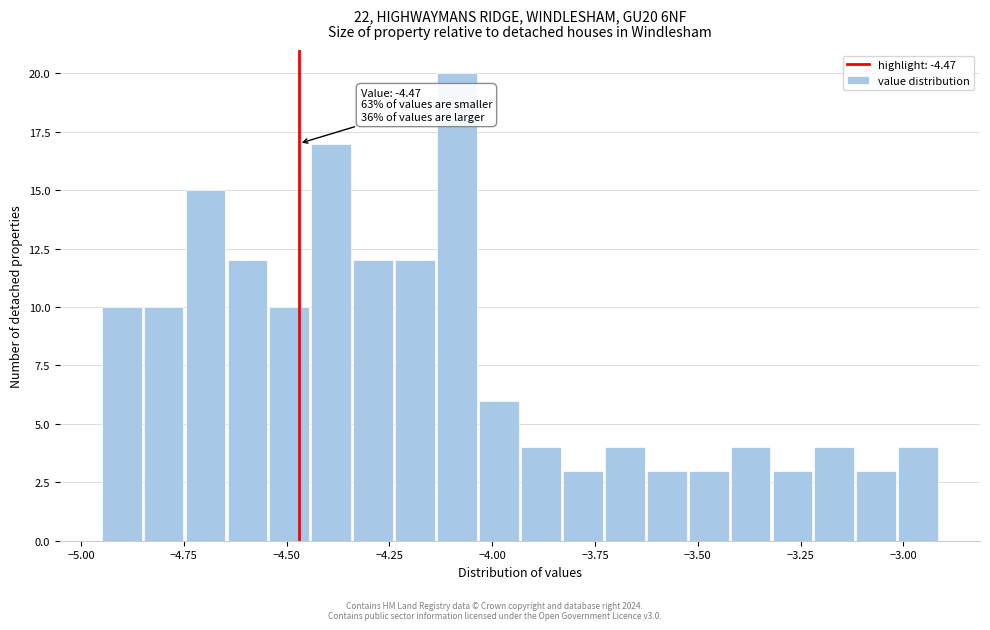

Around what value on the x-axis is the tallest bar? Give the approximate position of its centre, as read against the axis.

-4.10